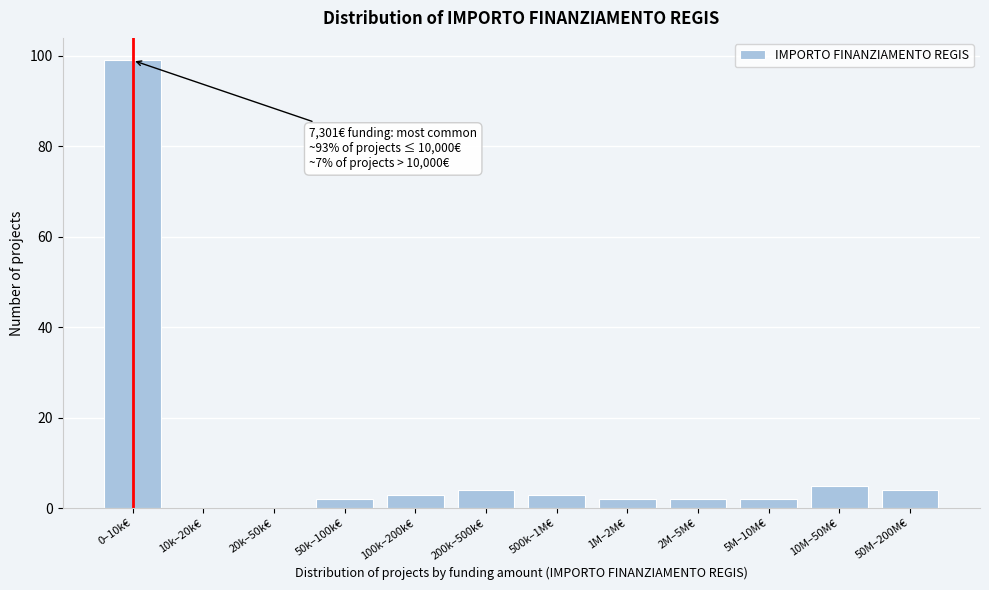

Reading right to left, list all the values displayed in this chart.

50M–200M€=4	10M–50M€=5	5M–10M€=2	2M–5M€=2	1M–2M€=2	500k–1M€=3	200k–500k€=4	100k–200k€=3	50k–100k€=2	20k–50k€=0	10k–20k€=0	0–10k€=99